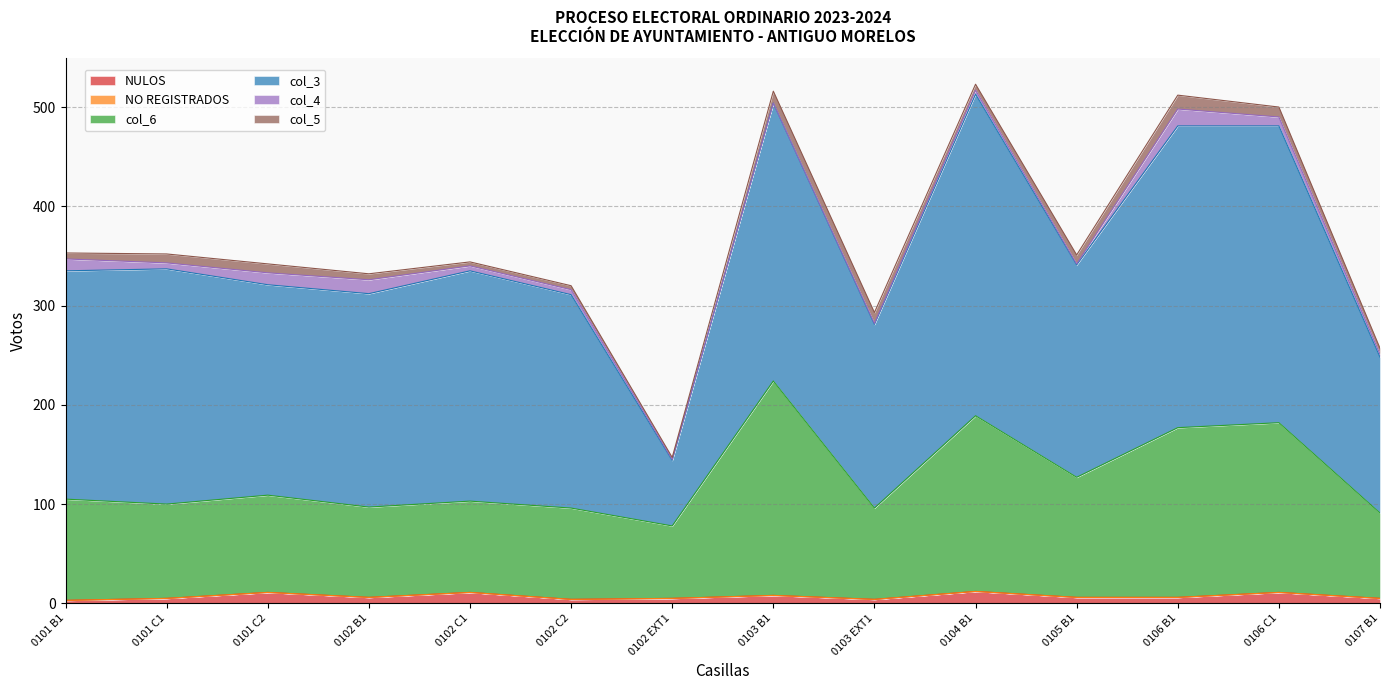

Which series has the largest range (max minus min)?

col_3